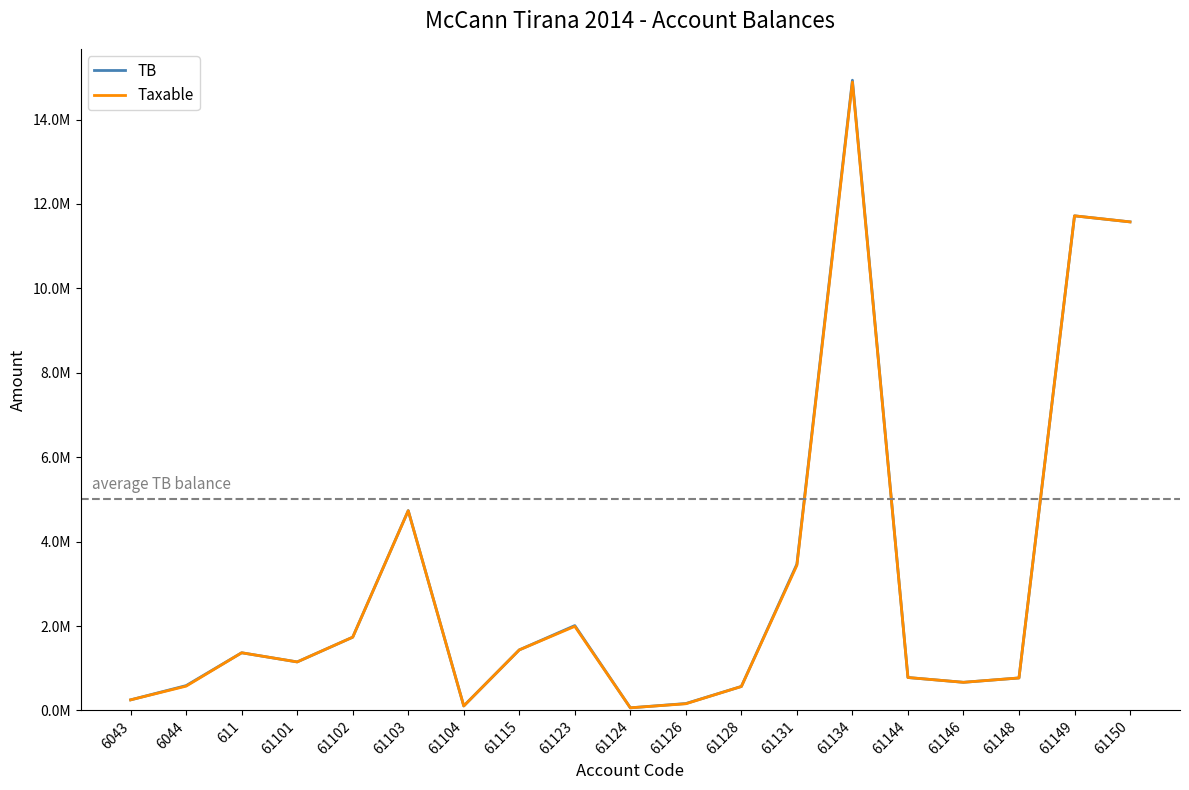

Does the chart display data point markers on the line(s)?

No